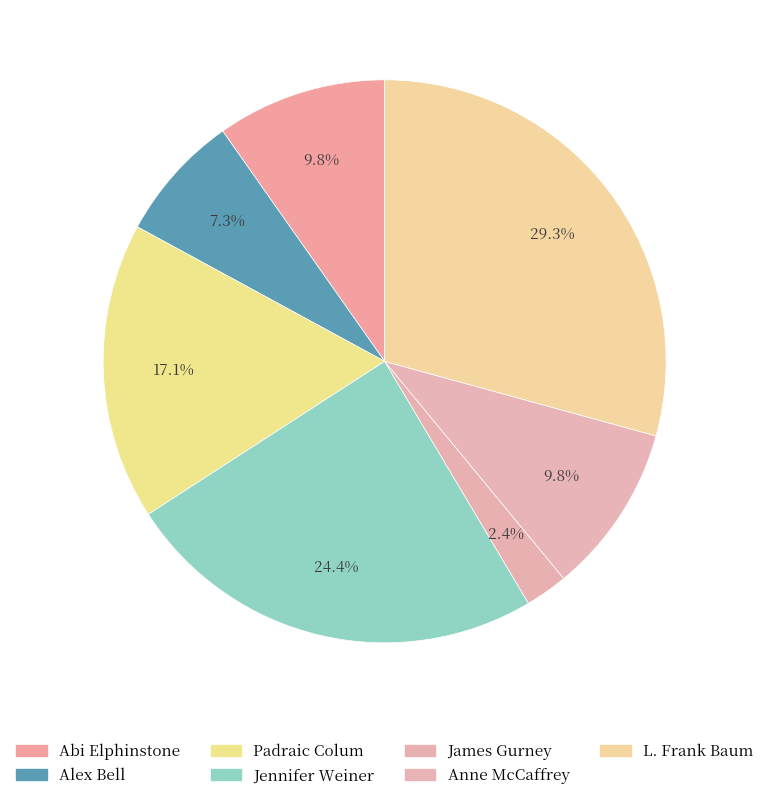

Is there any slice that represents more than half of the pie?

No